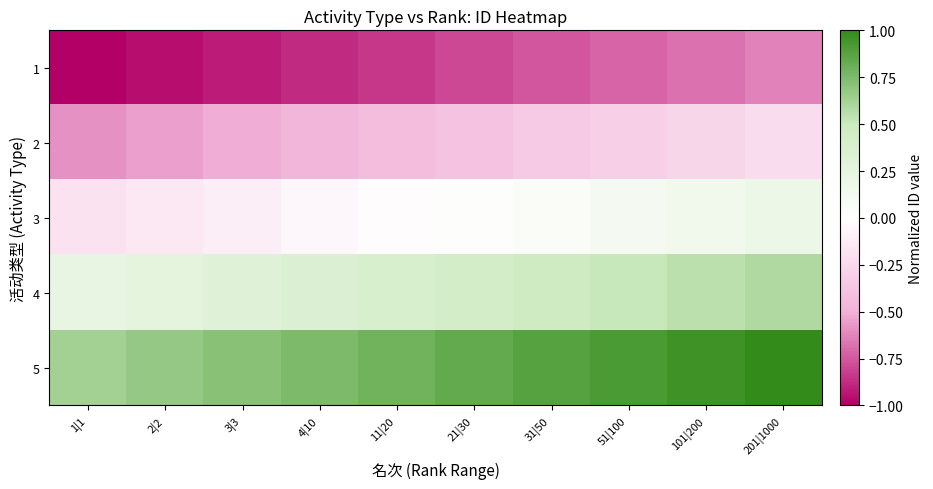

Which label corresponds to the smallest value in the chart?

1|1